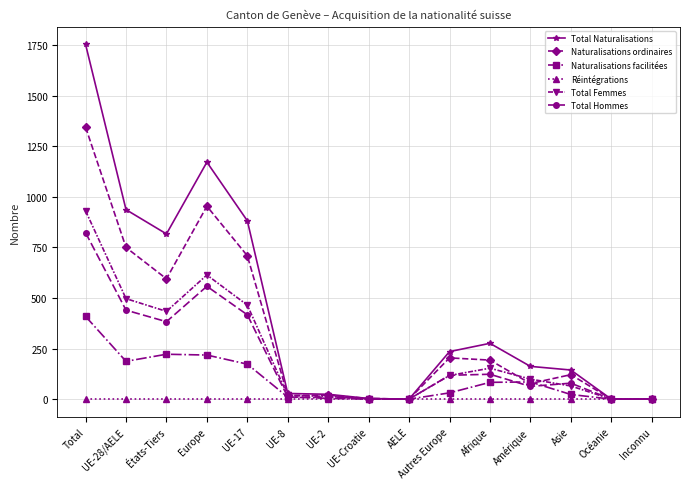

What are all the series names shown in the legend?

Total Naturalisations, Naturalisations ordinaires, Naturalisations facilitées, Réintégrations, Total Femmes, Total Hommes